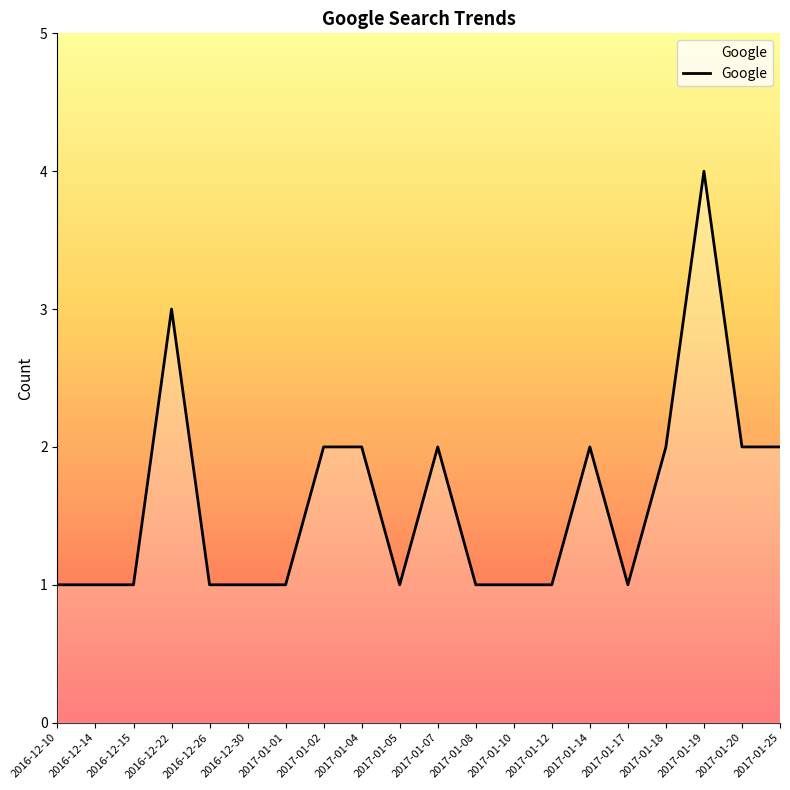

What is the maximum value shown in the chart?

4